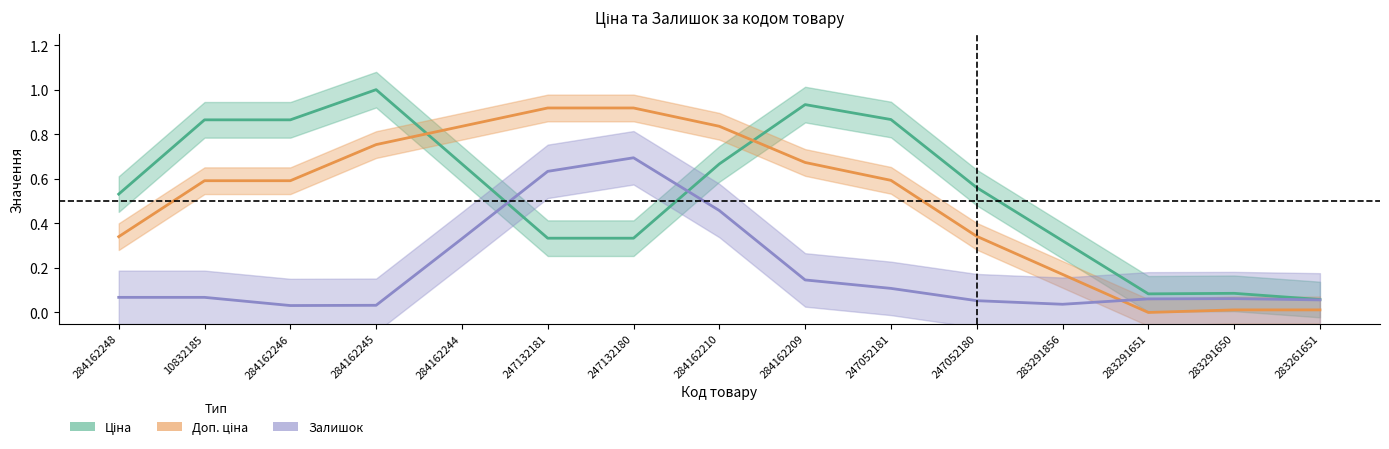

How many lines are shown in the chart?

3